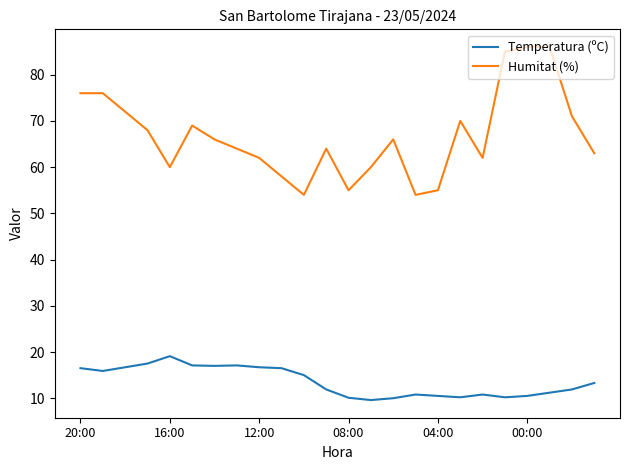

Rank the series by their average value, from highest to lowest.

Humitat (%), Temperatura (ºC)